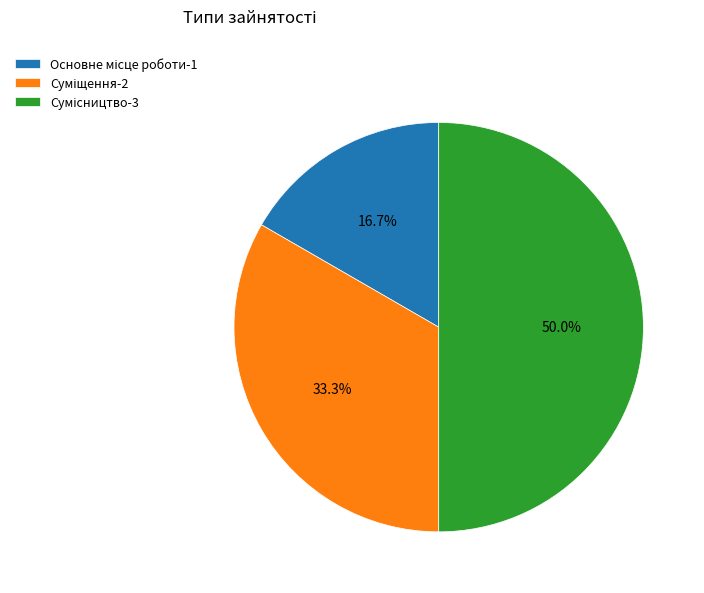

Count the number of slices in the pie.

3